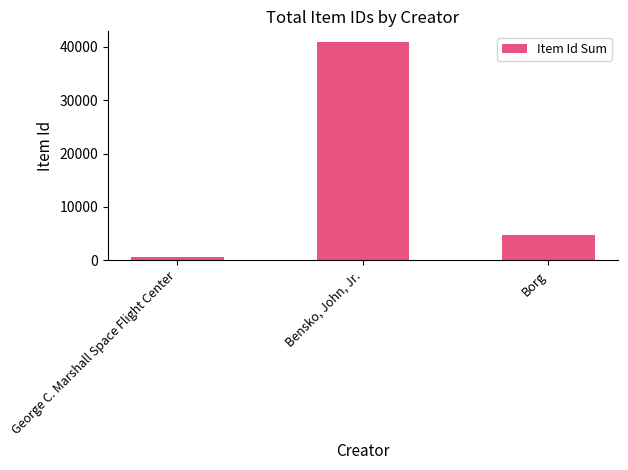

How many data points are less than 4804?

1